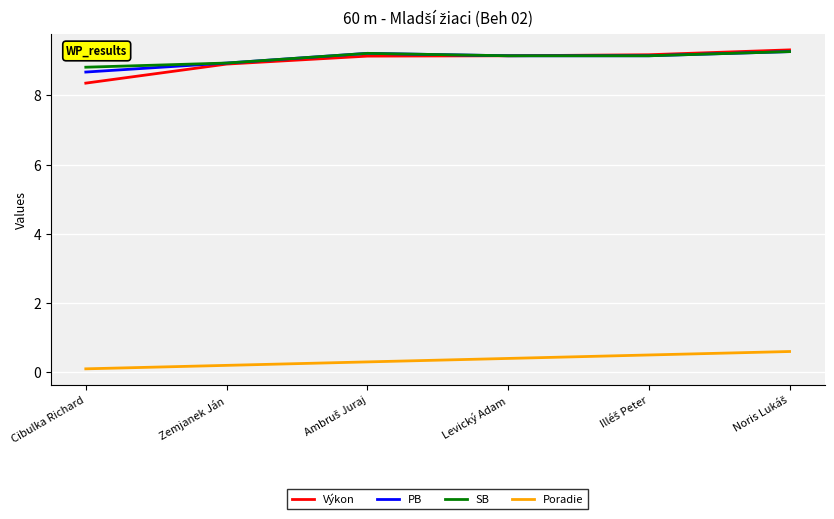

How many lines are shown in the chart?

4